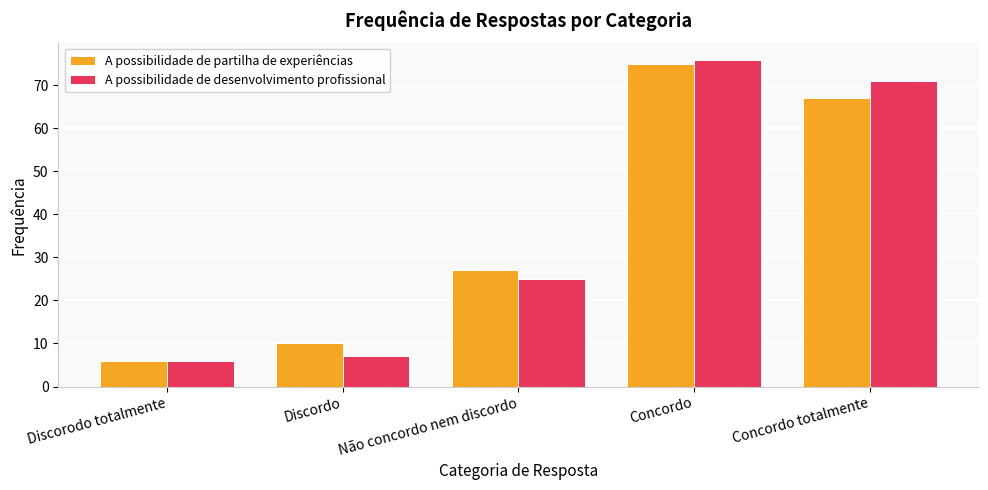

Reading right to left, transcribe all the data shown in this chart.

A possibilidade de partilha de experiências: Concordo totalmente=67	Concordo=75	Não concordo nem discordo=27	Discordo=10	Discorodo totalmente=6
A possibilidade de desenvolvimento profissional: Concordo totalmente=71	Concordo=76	Não concordo nem discordo=25	Discordo=7	Discorodo totalmente=6